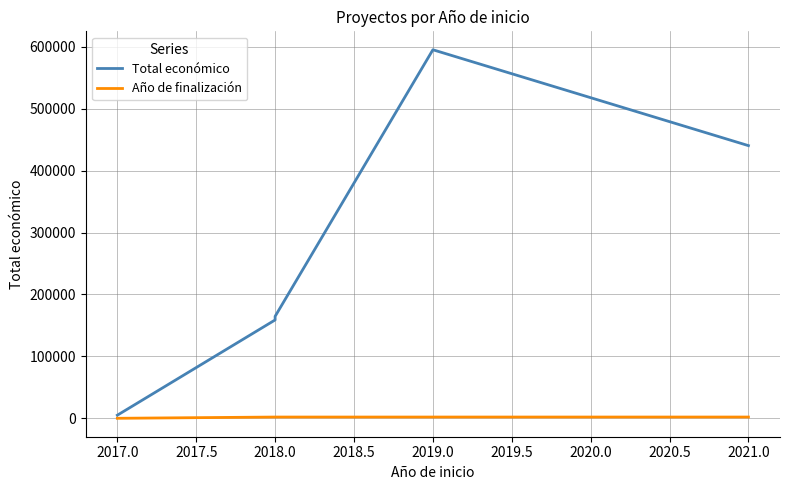

Between 2018.0 and 2017.0, which is larger?

2018.0